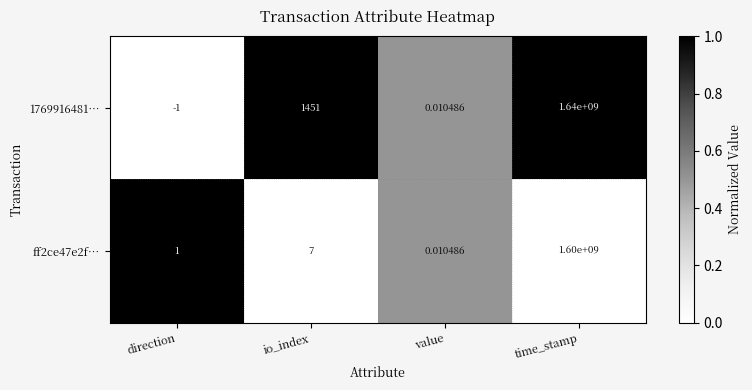

Which series changed the most between direction and time_stamp?

1769916481…